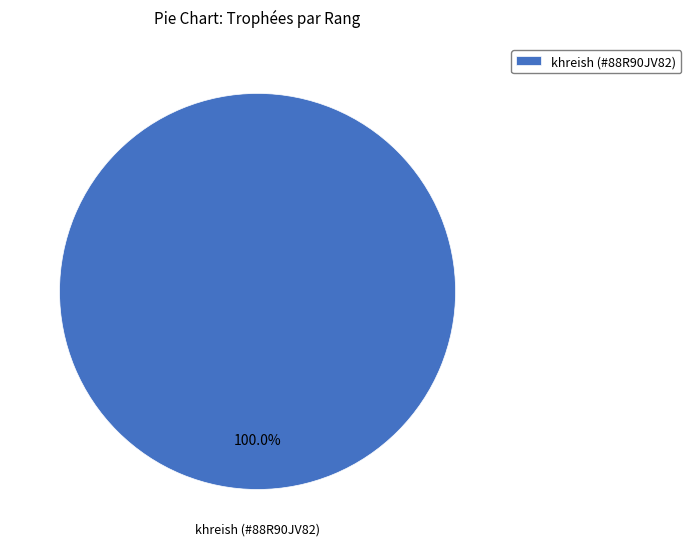

Rank the categories by value from lowest to highest.

khreish (#88R90JV82)